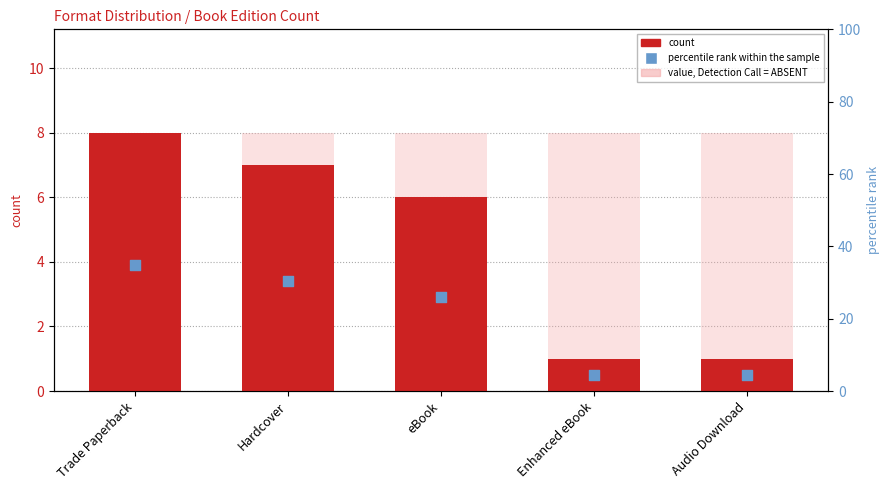

Which series has the largest total across all categories?

percentile rank within the sample